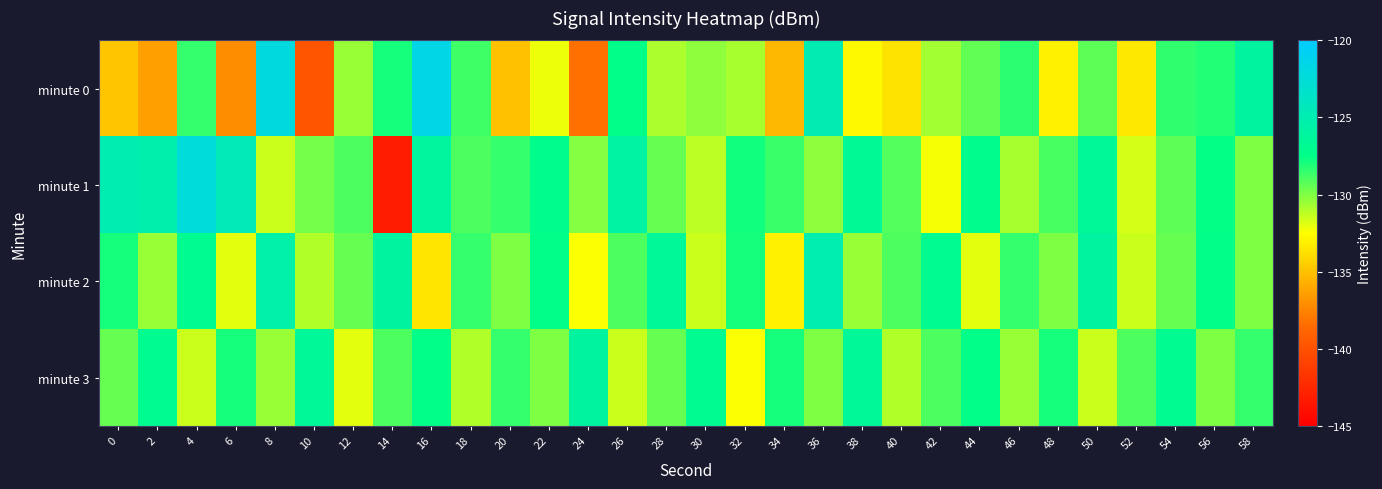

Which series has the widest spread of values?

minute 1